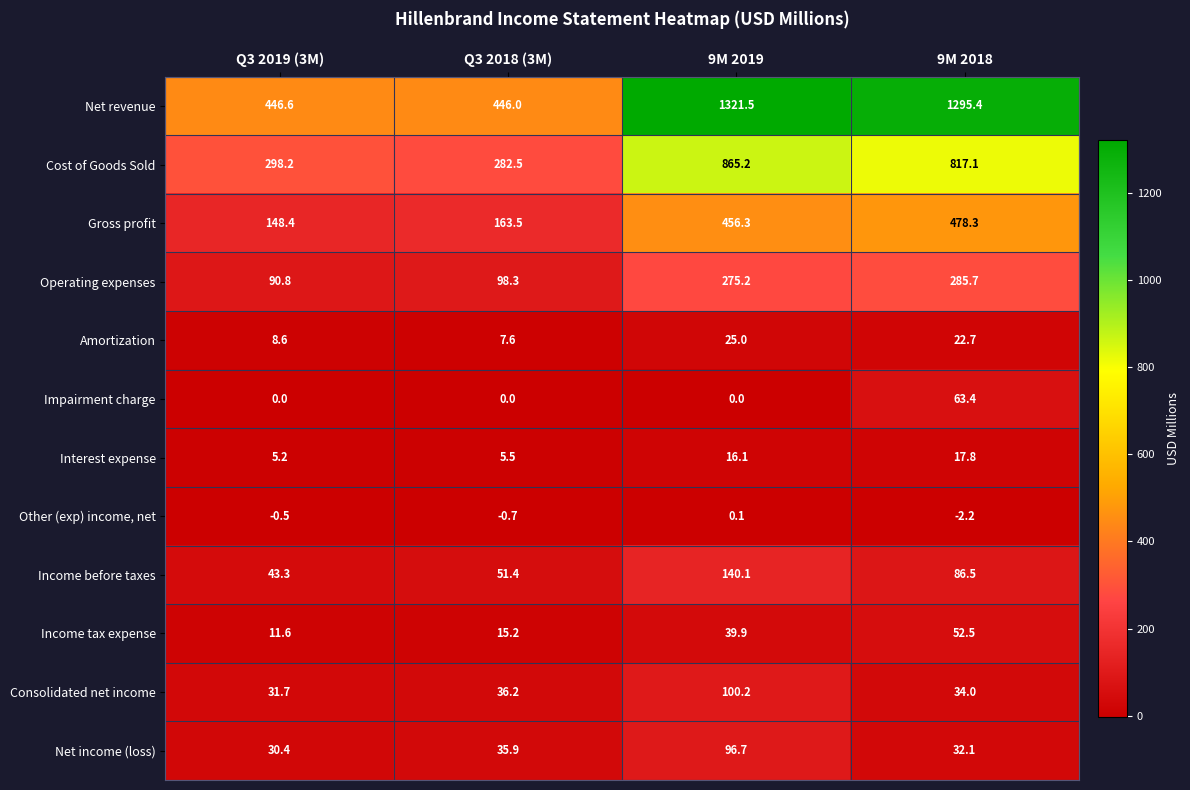

Between Q3 2018 (3M) and 9M 2019, which series saw the biggest shift?

Net revenue